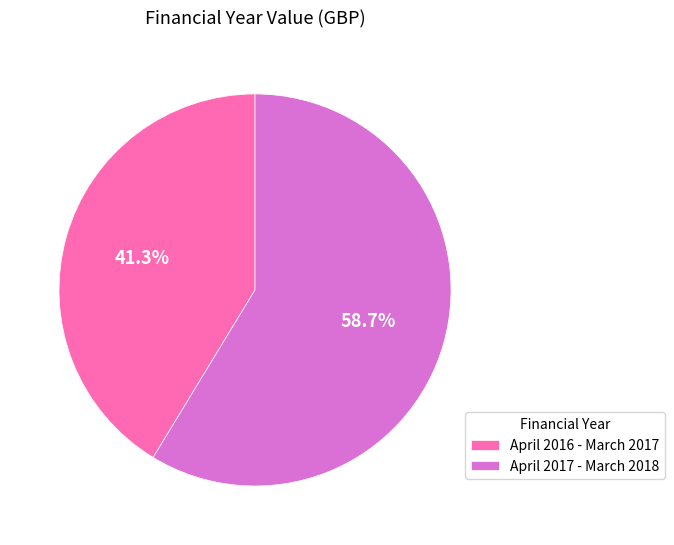

Rank the categories by value from highest to lowest.

April 2017 - March 2018, April 2016 - March 2017